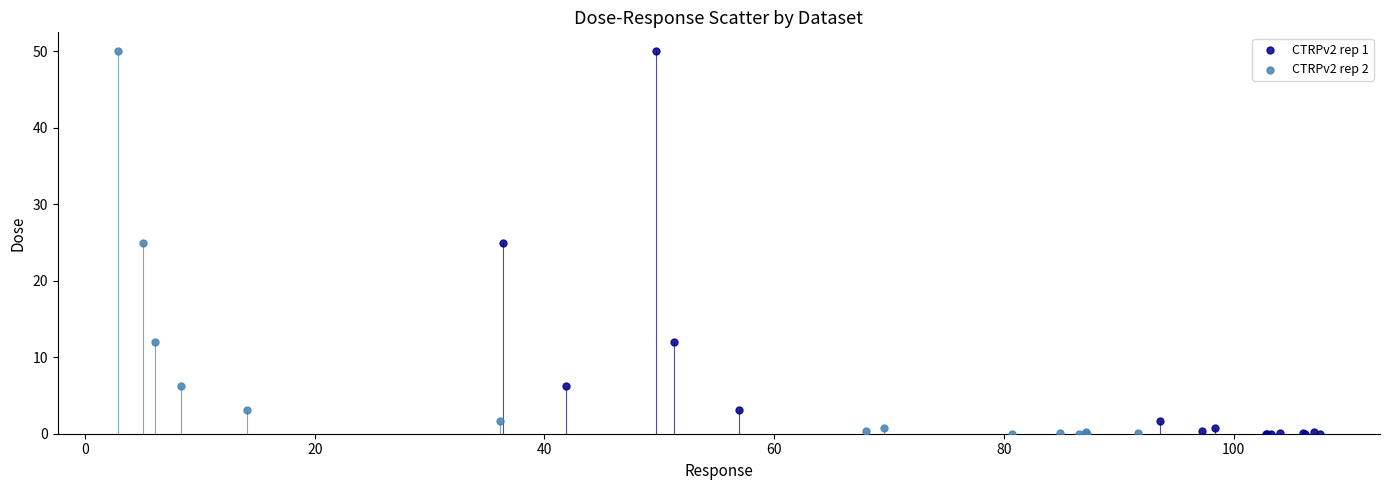

What are all the series names shown in the legend?

CTRPv2 rep 1, CTRPv2 rep 2